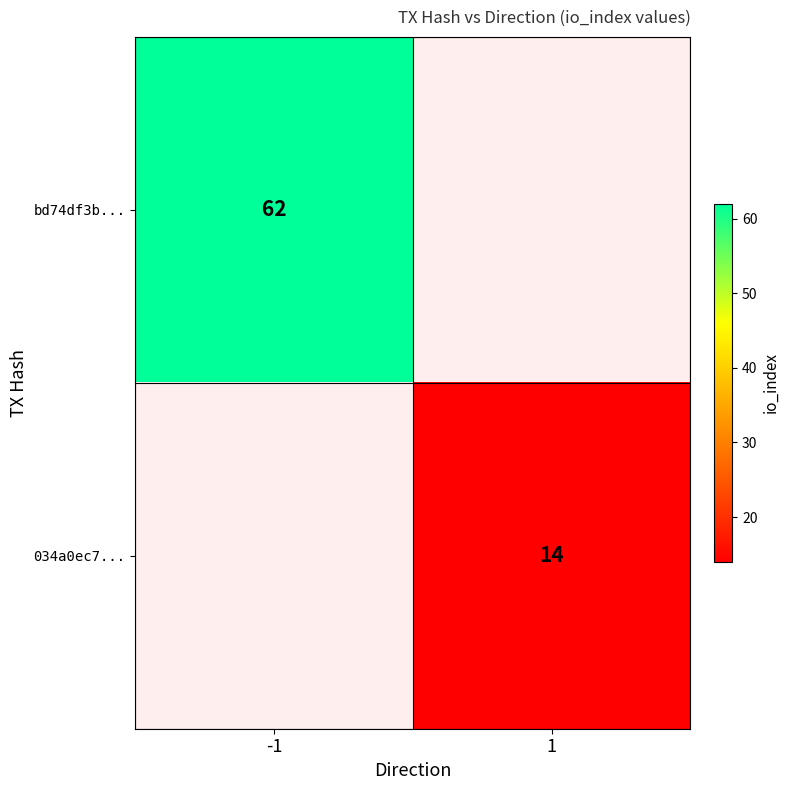

True or false: 034a0ec7... has a value of 14 at 1.

True